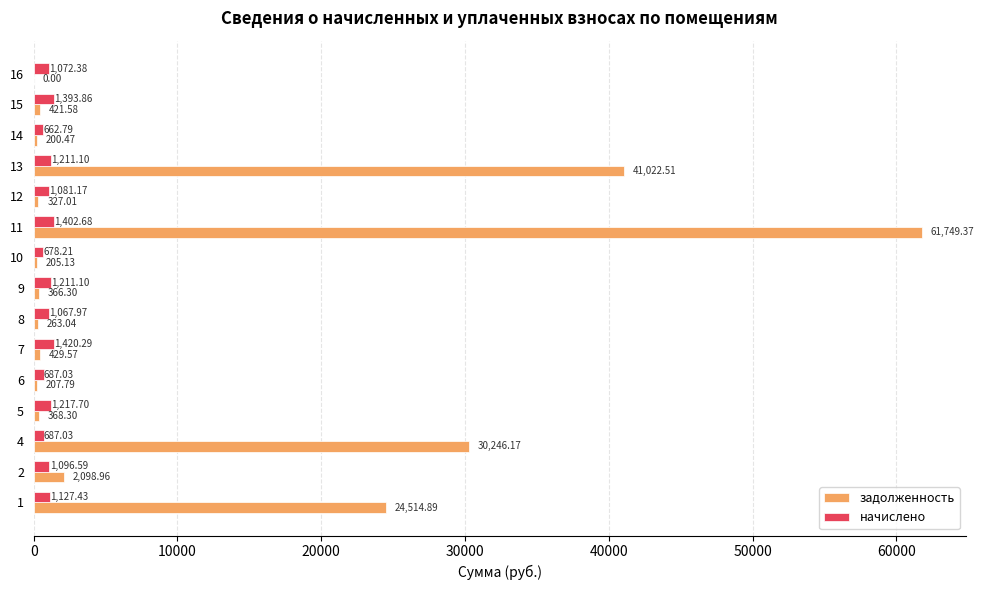

What is the sum of all начислено values?

16017.3